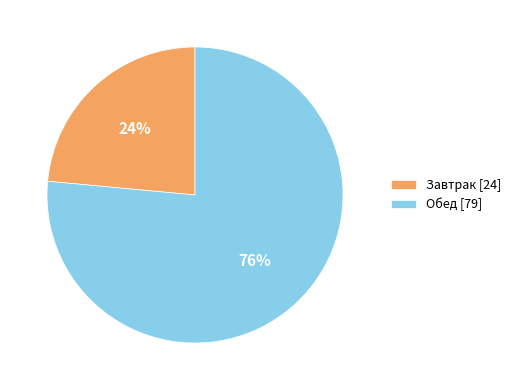

To the nearest percent, what is the average slice percentage?

50%